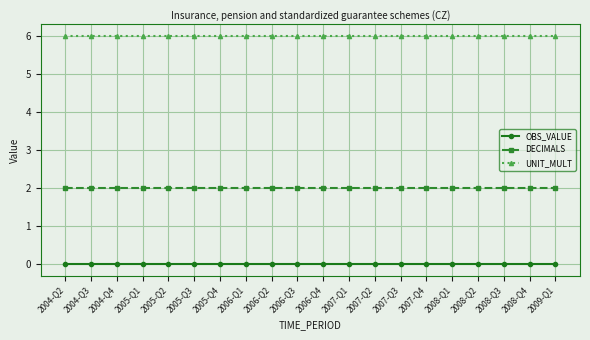

List the series in order of their overall mean, lowest first.

OBS_VALUE, DECIMALS, UNIT_MULT